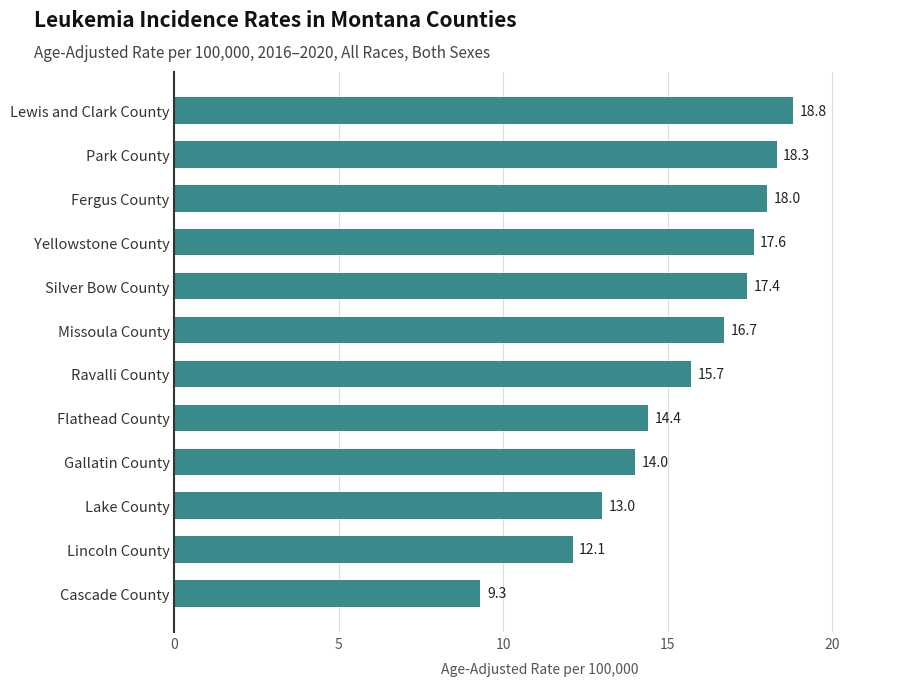

How many bars are there in total?

12